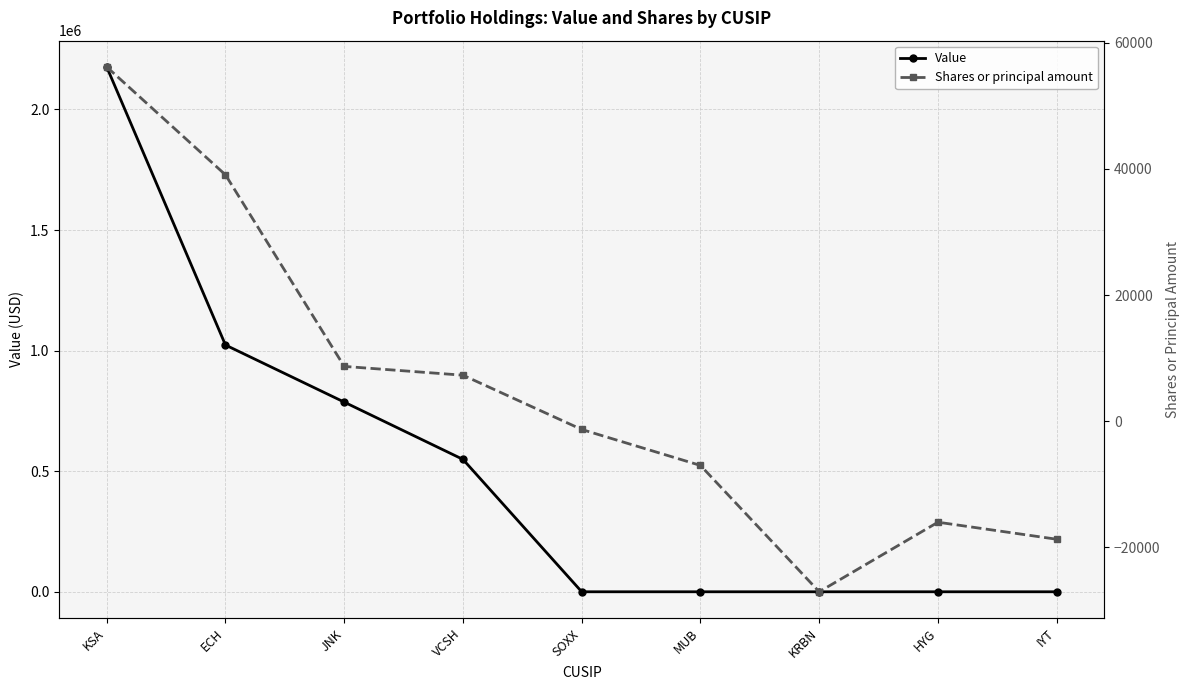

True or false: Value has a value of 0 at KRBN.

True